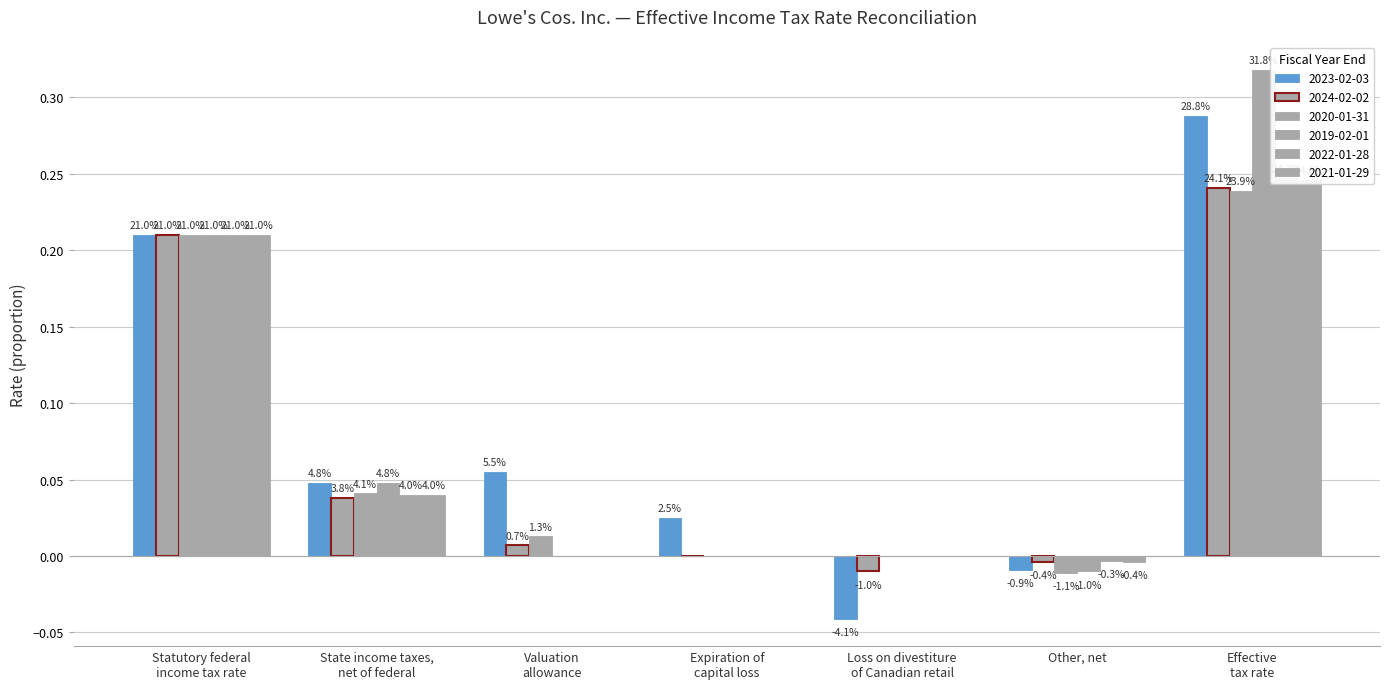

What is the average value of the 2021-01-29 series?

0.1